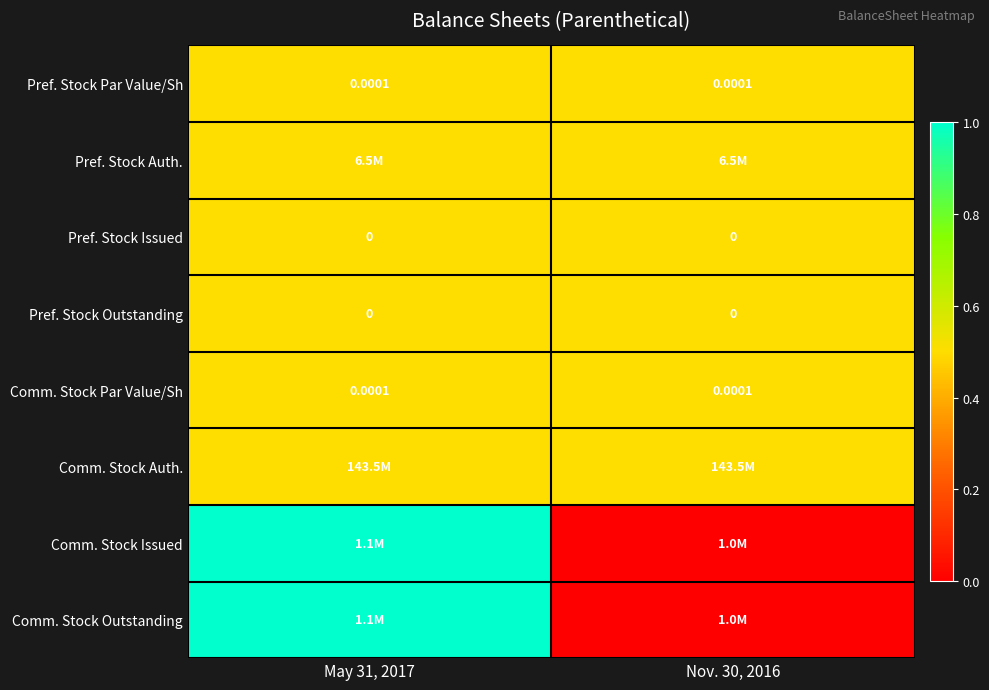

At how many categories does at least one series exceed 0?

2